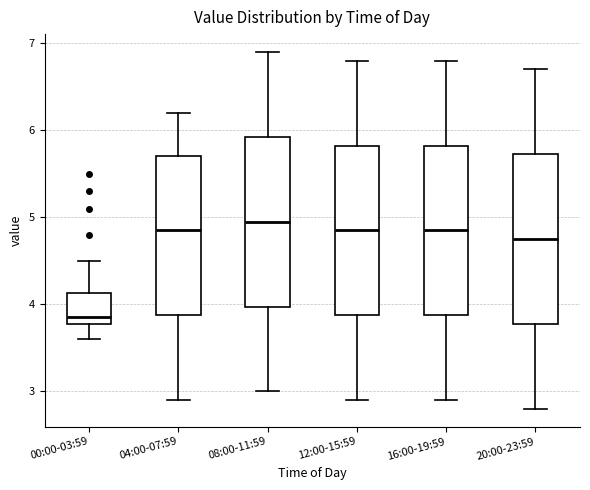

Which box has the highest median line?

08:00-11:59